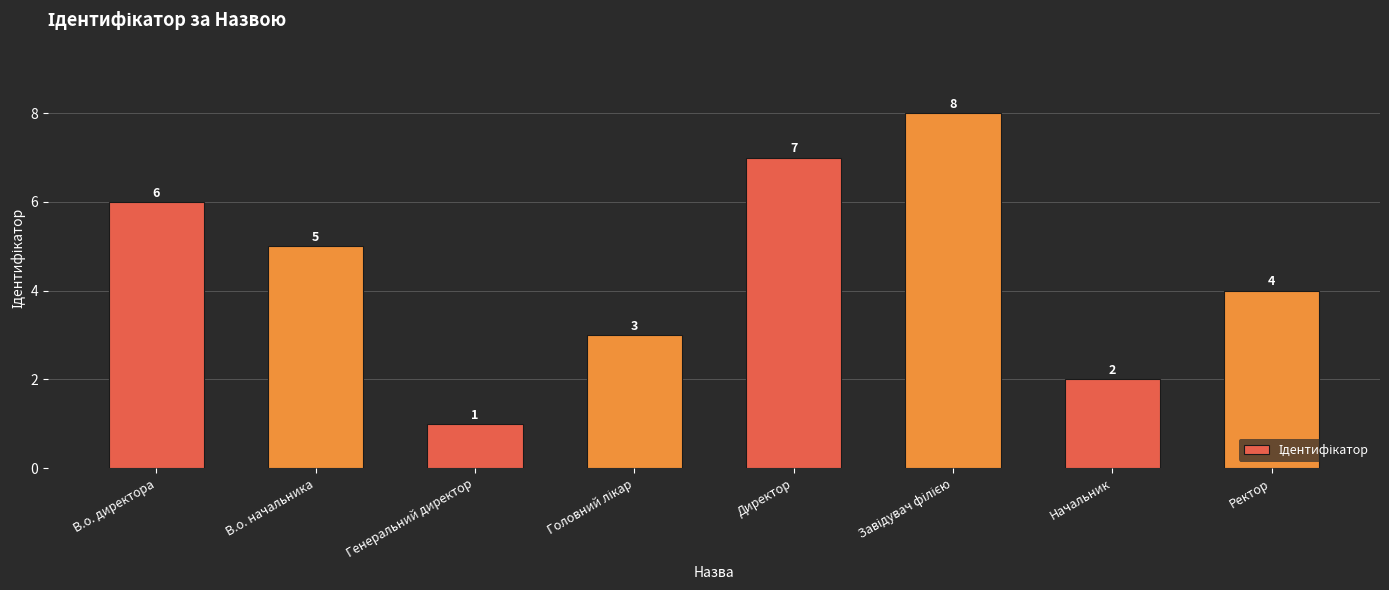

The value at Директор is 11. True or false?

False